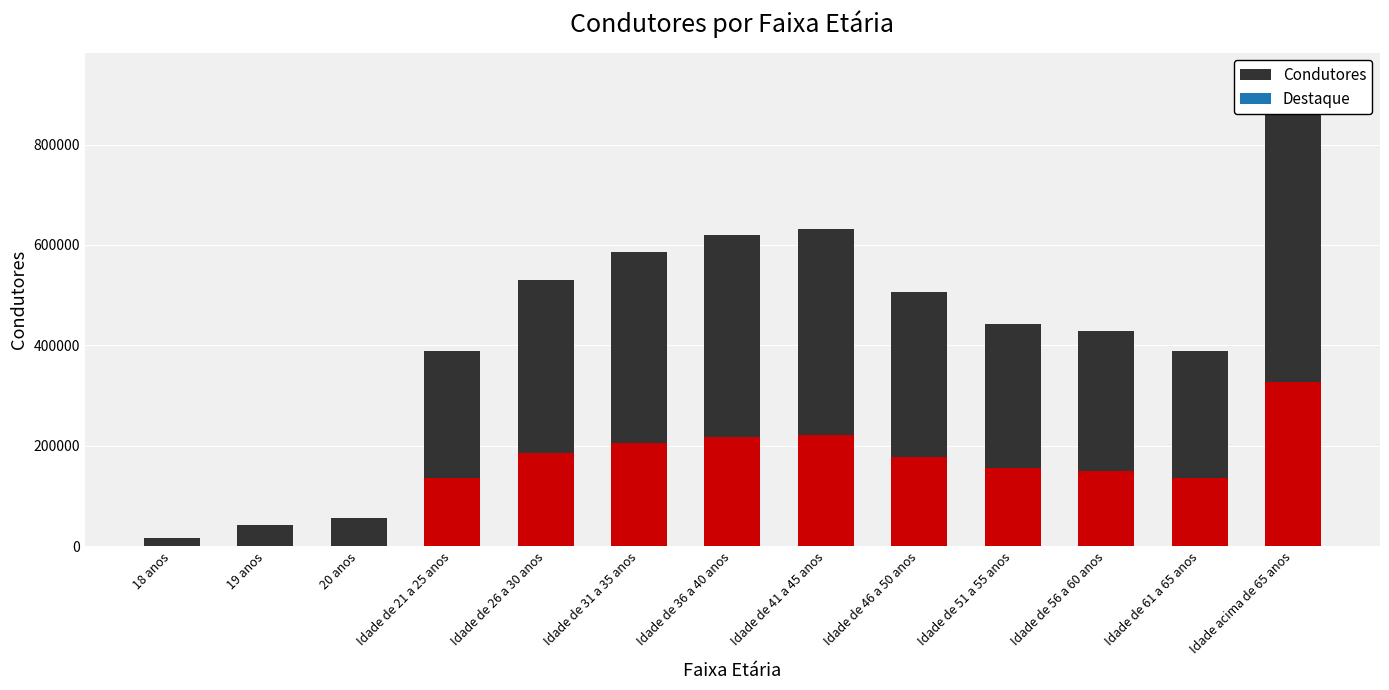

Reading left to right, extract all data points from this chart.

18 anos=17021	19 anos=42375	20 anos=55350	Idade de 21 a 25 anos=388151	Idade de 26 a 30 anos=529797	Idade de 31 a 35 anos=586780	Idade de 36 a 40 anos=619709	Idade de 41 a 45 anos=631202	Idade de 46 a 50 anos=505456	Idade de 51 a 55 anos=442521	Idade de 56 a 60 anos=427832	Idade de 61 a 65 anos=389794	Idade acima de 65 anos=936083